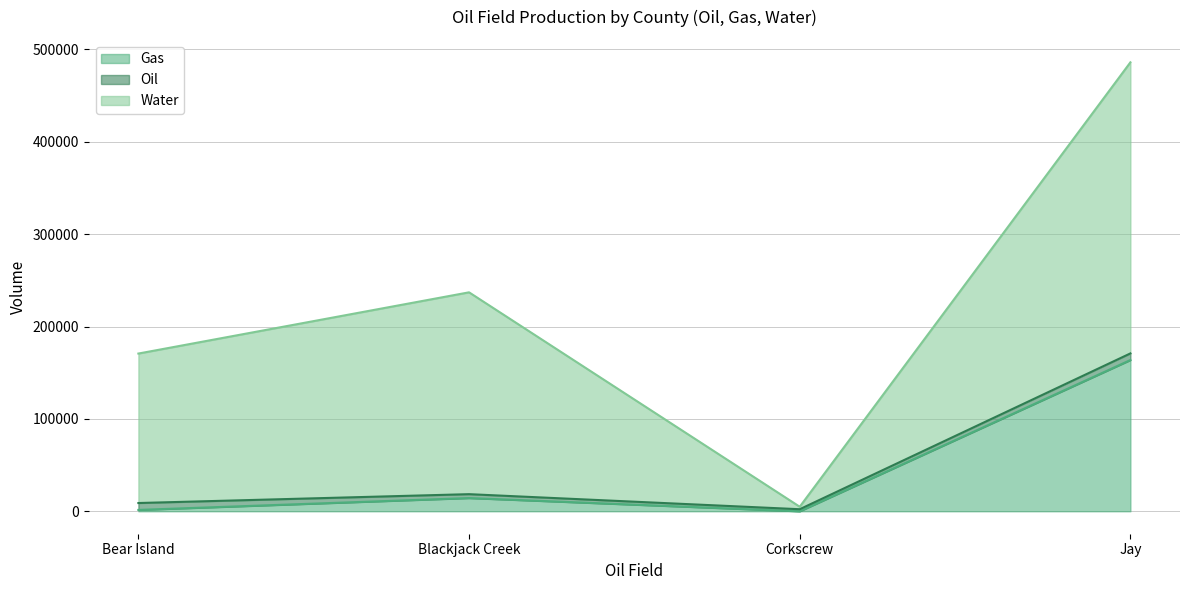

At how many categories does at least one series exceed 131525?

3